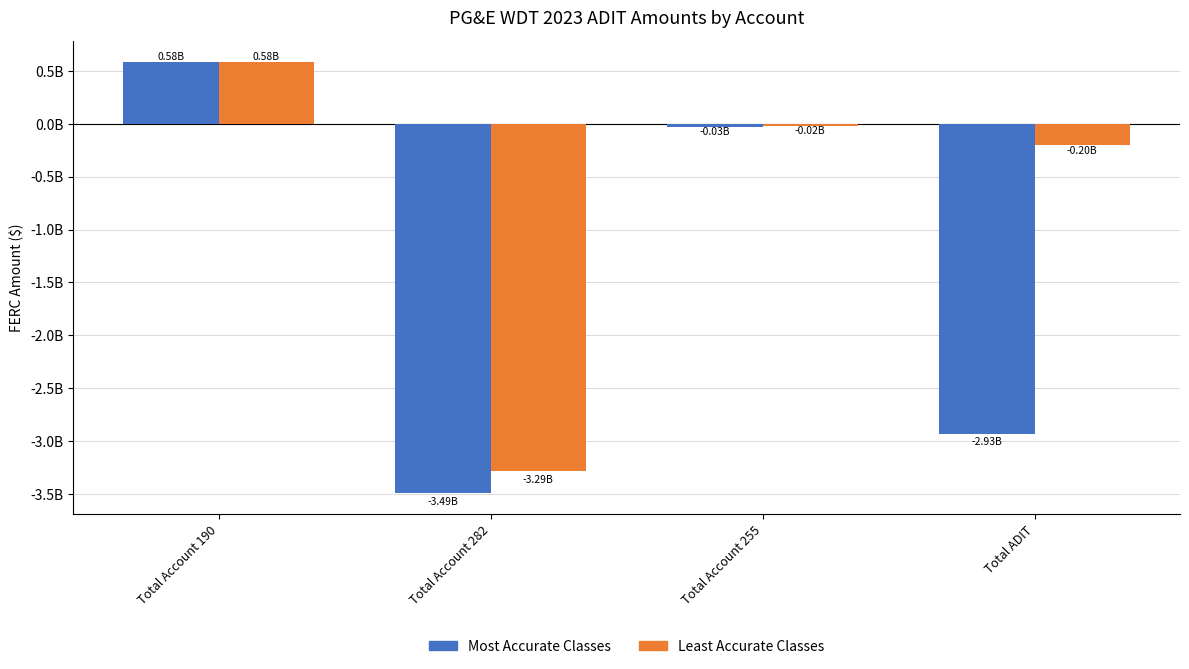

Reading left to right, transcribe all the data shown in this chart.

Most Accurate Classes: Total Account 190=584565632.0	Total Account 282=-3488914592.6	Total Account 255=-25083257.1	Total ADIT=-2929432217.7
Least Accurate Classes: Total Account 190=582908377.7	Total Account 282=-3285093499.0	Total Account 255=-20907022.0	Total ADIT=-203821093.6